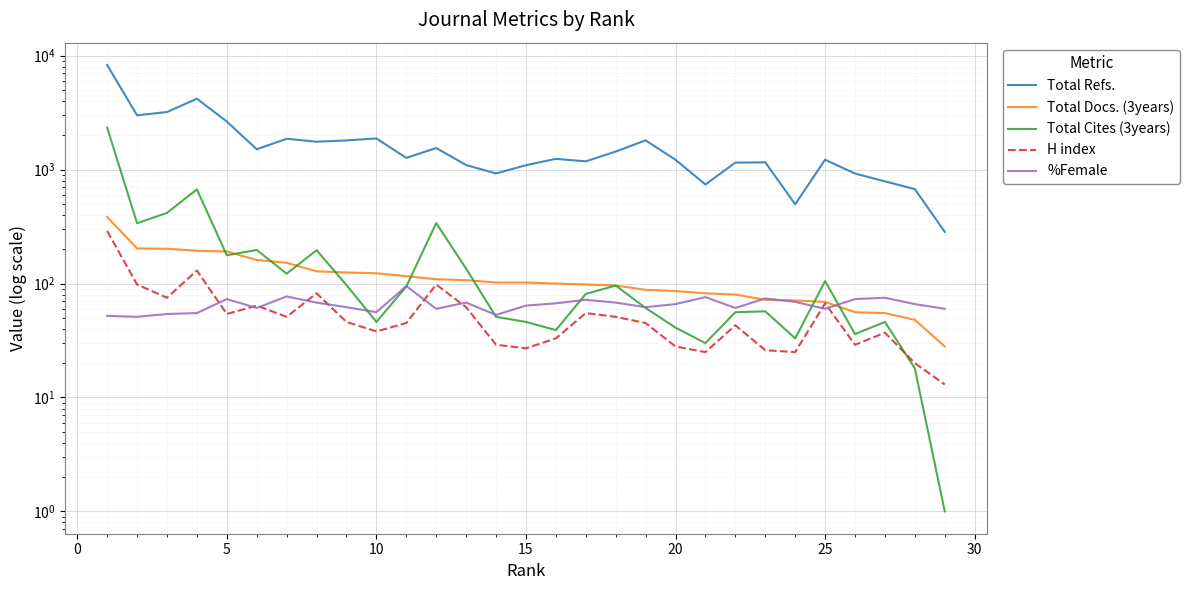

In %Female, how many points are lower than both neighbors (excluding endpoints)?

8